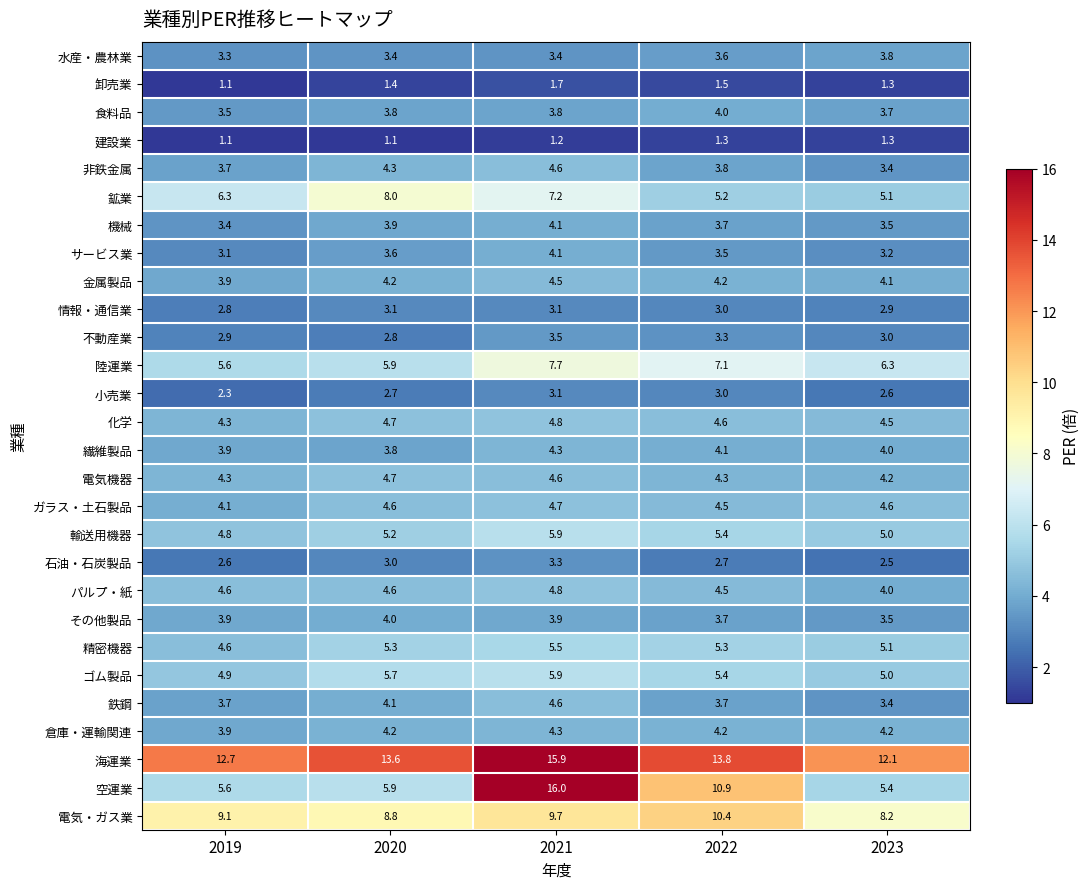

At which label does ゴム製品 first exceed 5?

2020